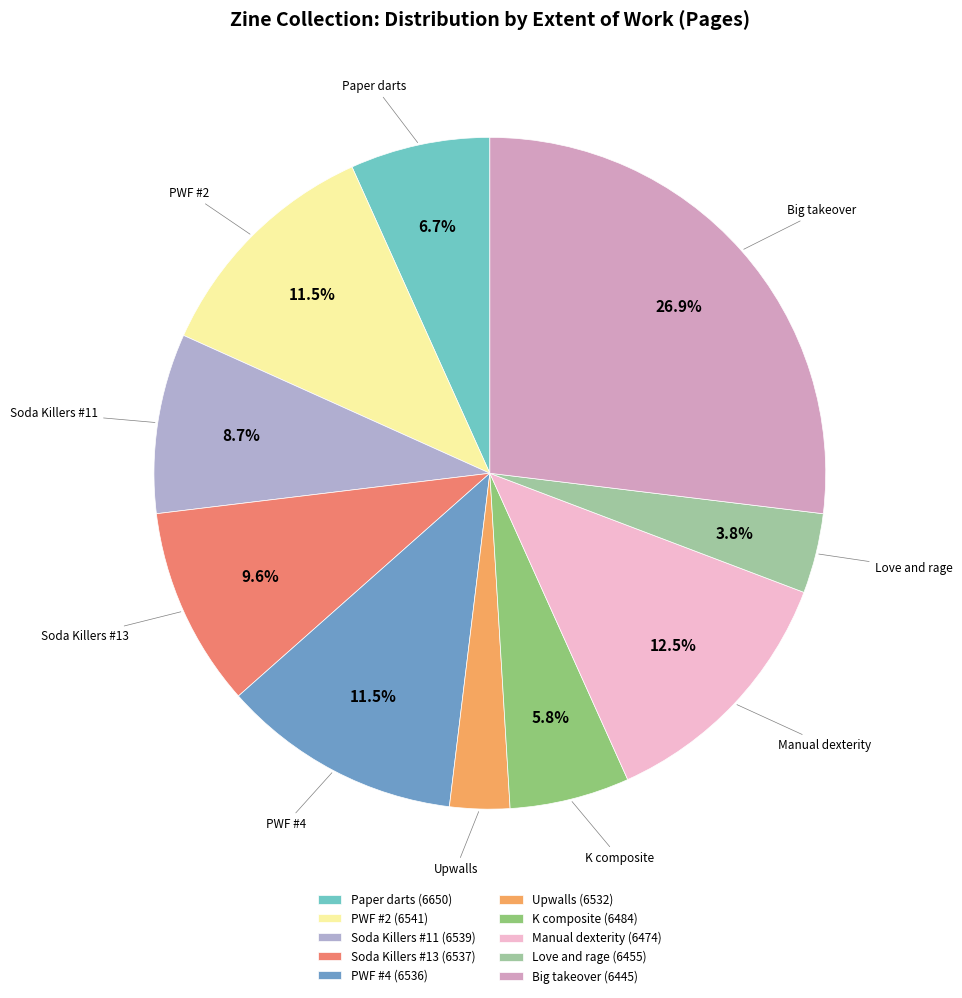

How many segments does this pie chart have?

10